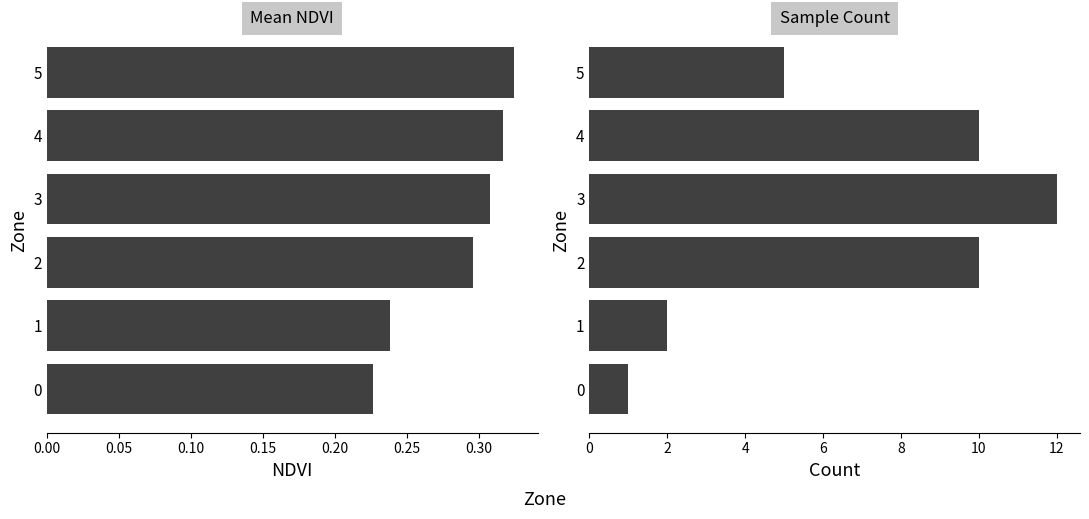

List the series in order of their peak value, lowest first.

Mean NDVI, Count